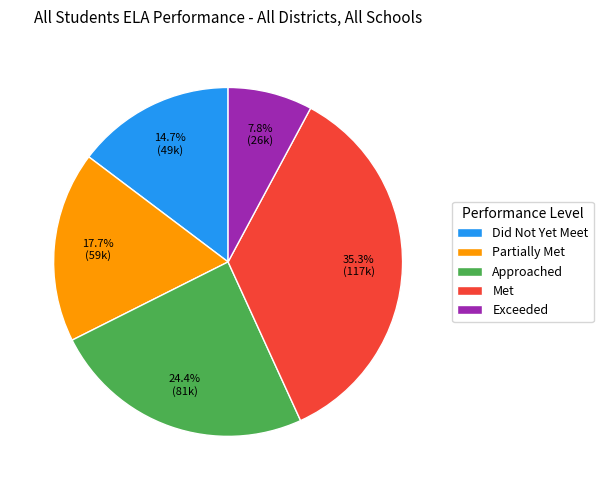

Is there a majority slice in this chart?

No